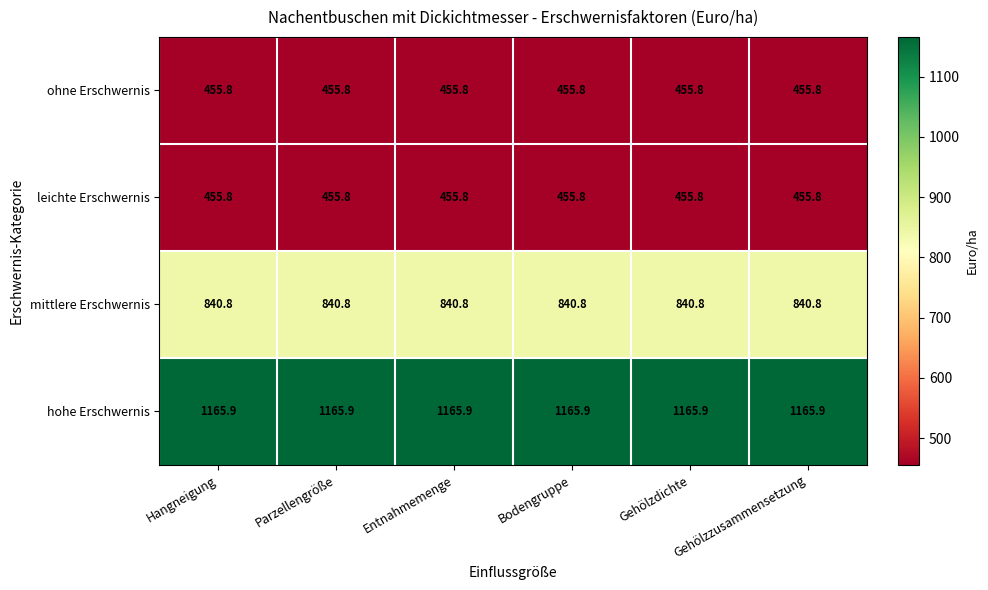

What is the spread (max minus min) of values at Gehölzzusammensetzung?

710.1